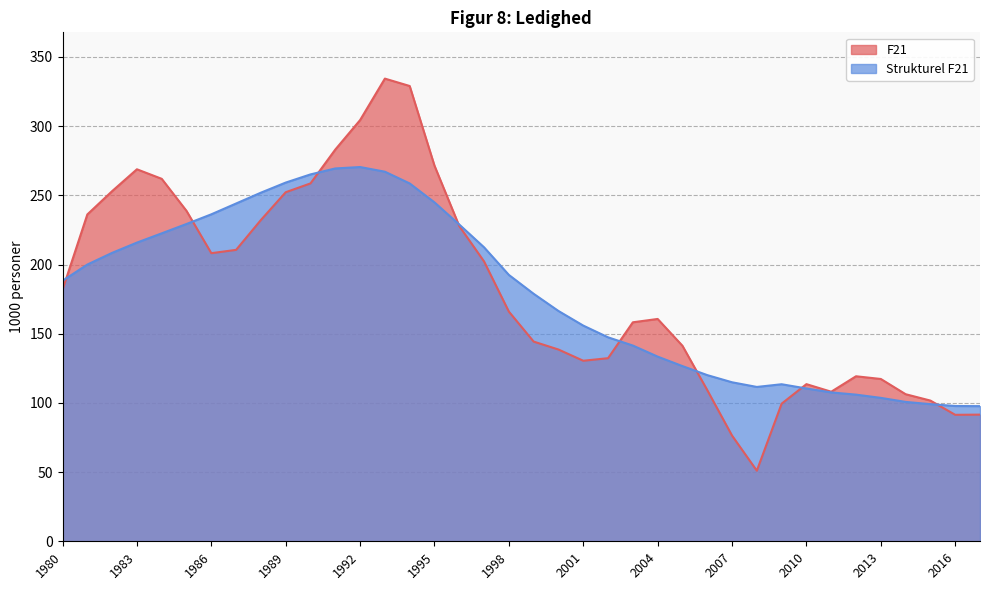

How many intersections are there between Strukturel F21 and F21?

8